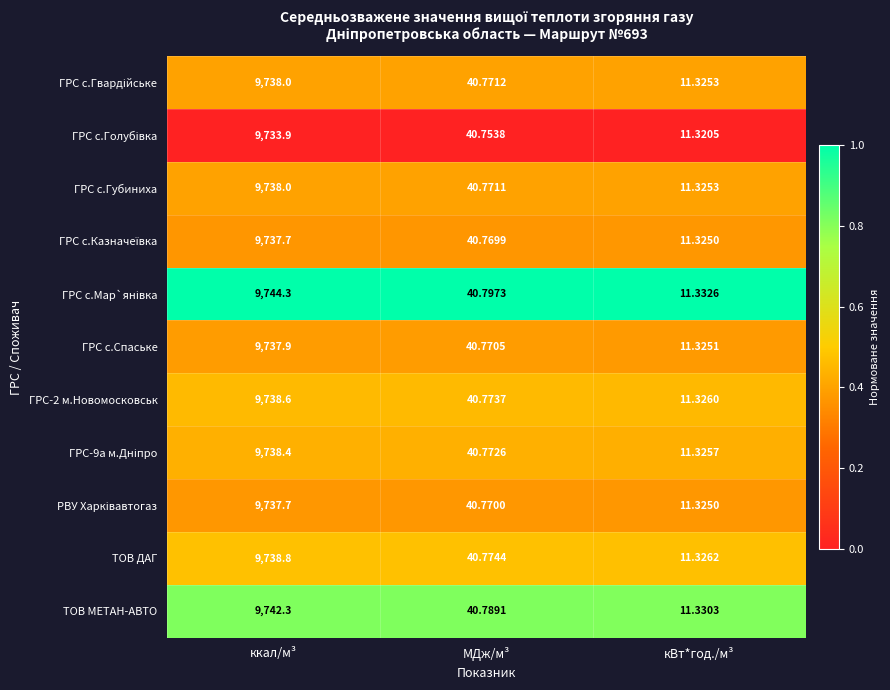

Which category has the highest value across all series?

ккал/м³